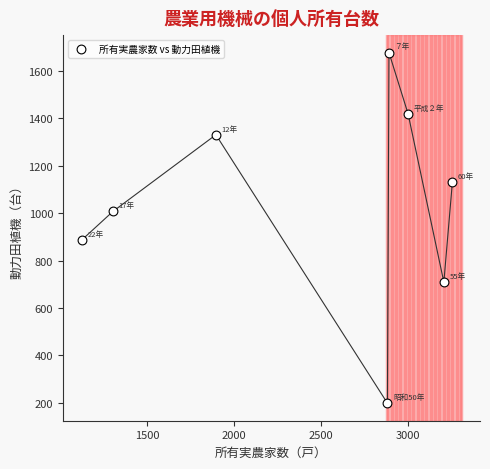

What is the average X value?

2444